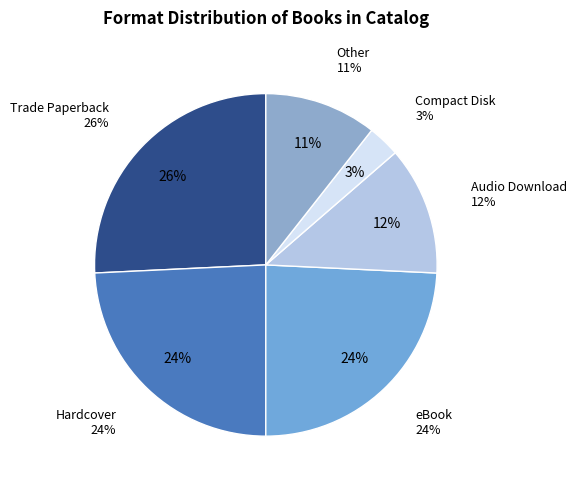

How many segments does this pie chart have?

6